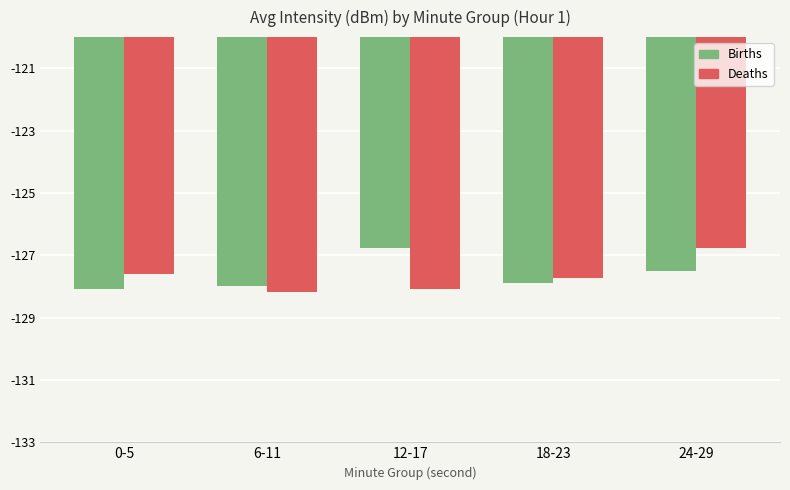

Between 6-11 and 24-29, which series saw the biggest shift?

Deaths